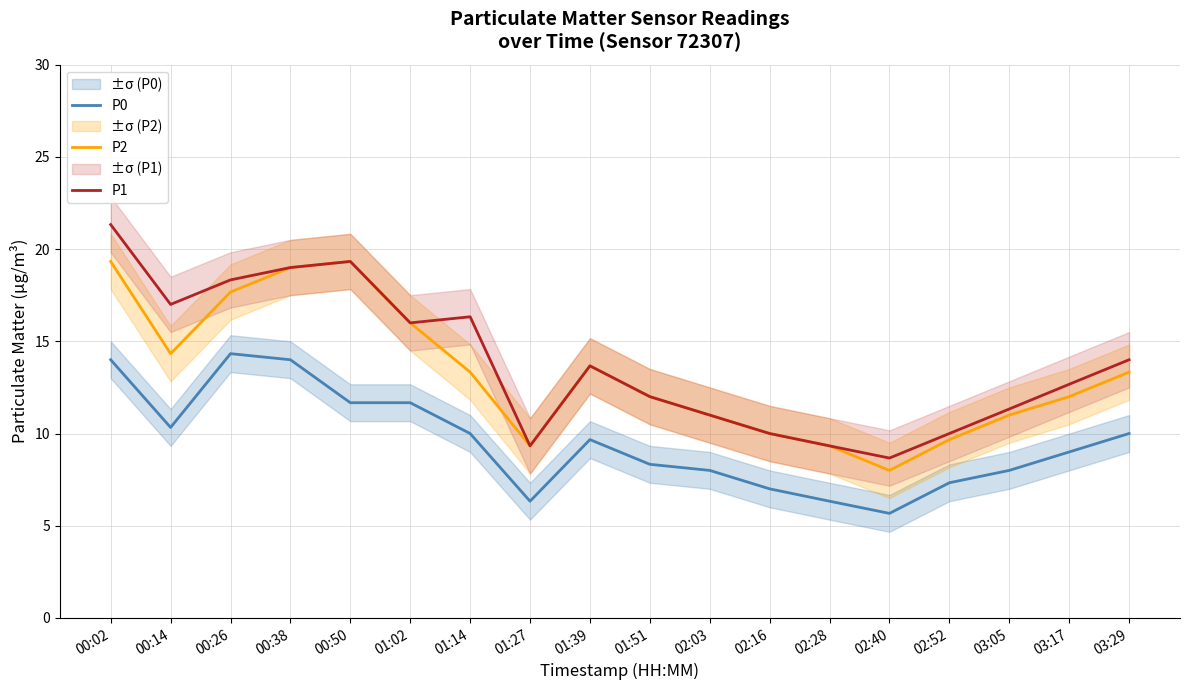

At how many categories does at least one series exceed 14?

7